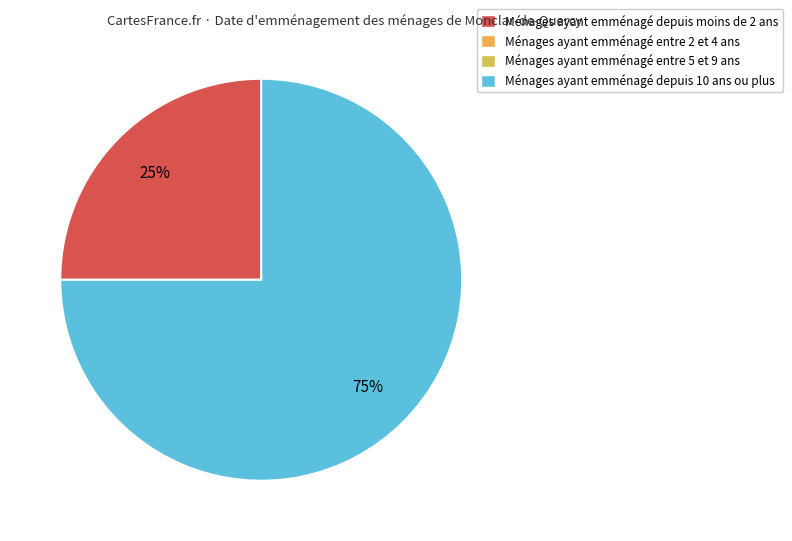

How many slices are in this pie chart?

2